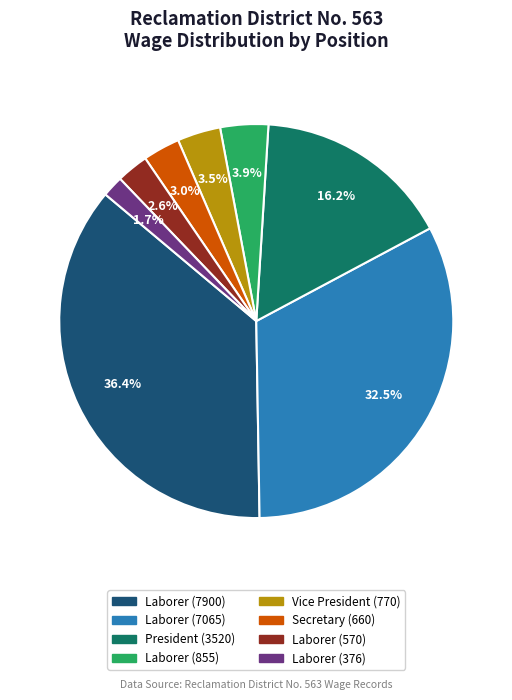

How many segments does this pie chart have?

8